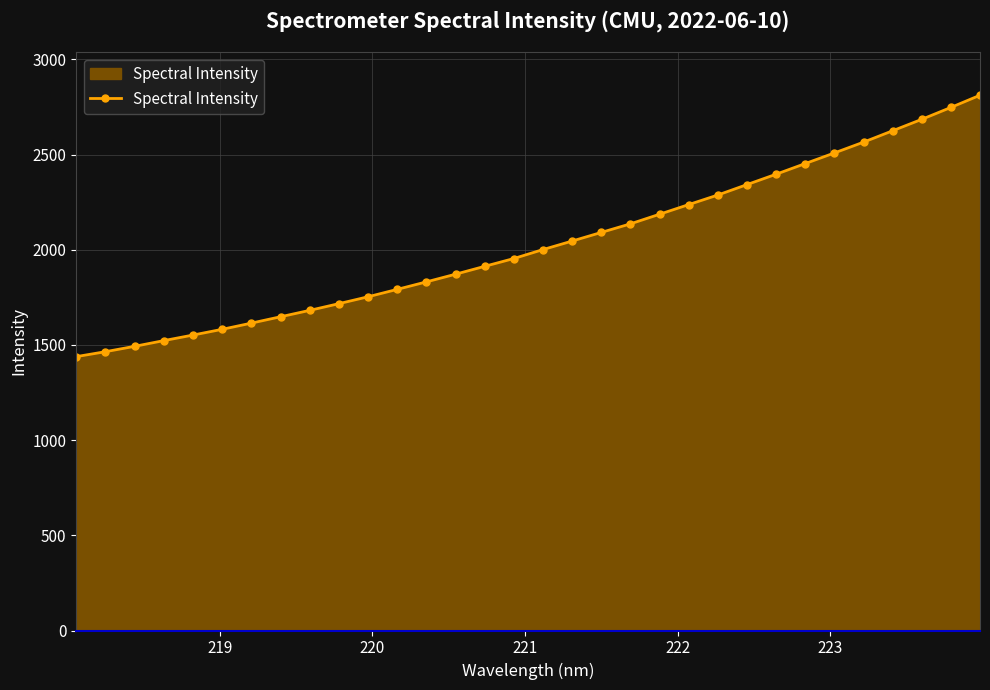

What is the average value?

2029.5